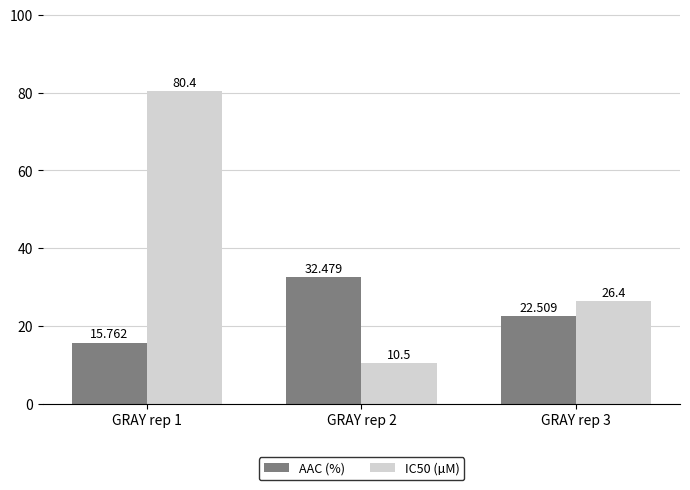

At which label is IC50 (µM) closest to 45?

GRAY rep 3